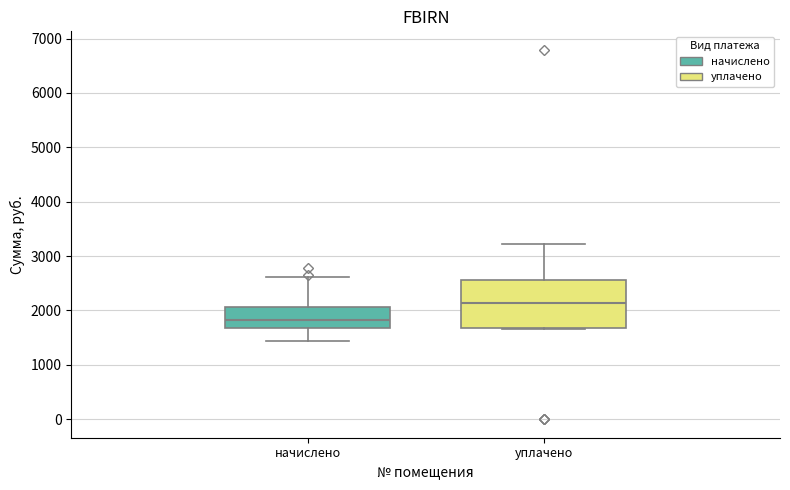

Reading left to right, transcribe this box plot: for each box, give where its median line is, the range the box spans, and where its two whiskers end, as read against the y-axis. The values are not printed on the chart, so give them approximately, as read against the axis.

начислено: median 1800, box 1700 to 2100, whiskers 1400 to 2600
уплачено: median 2100, box 1700 to 2600, whiskers 1700 to 3200